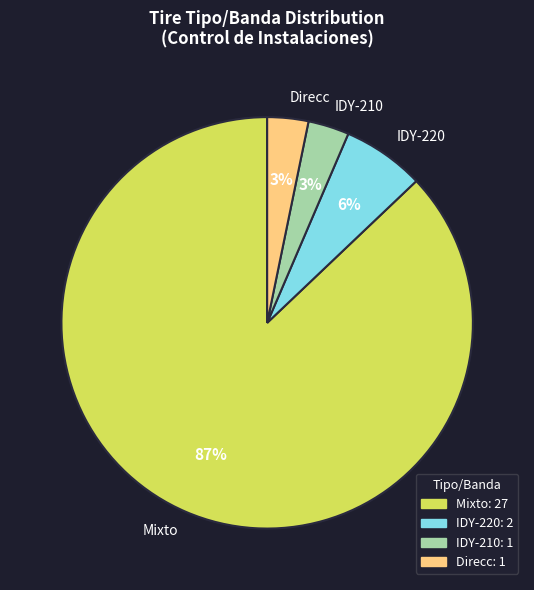

Which has a higher value, IDY-220 or Mixto?

Mixto